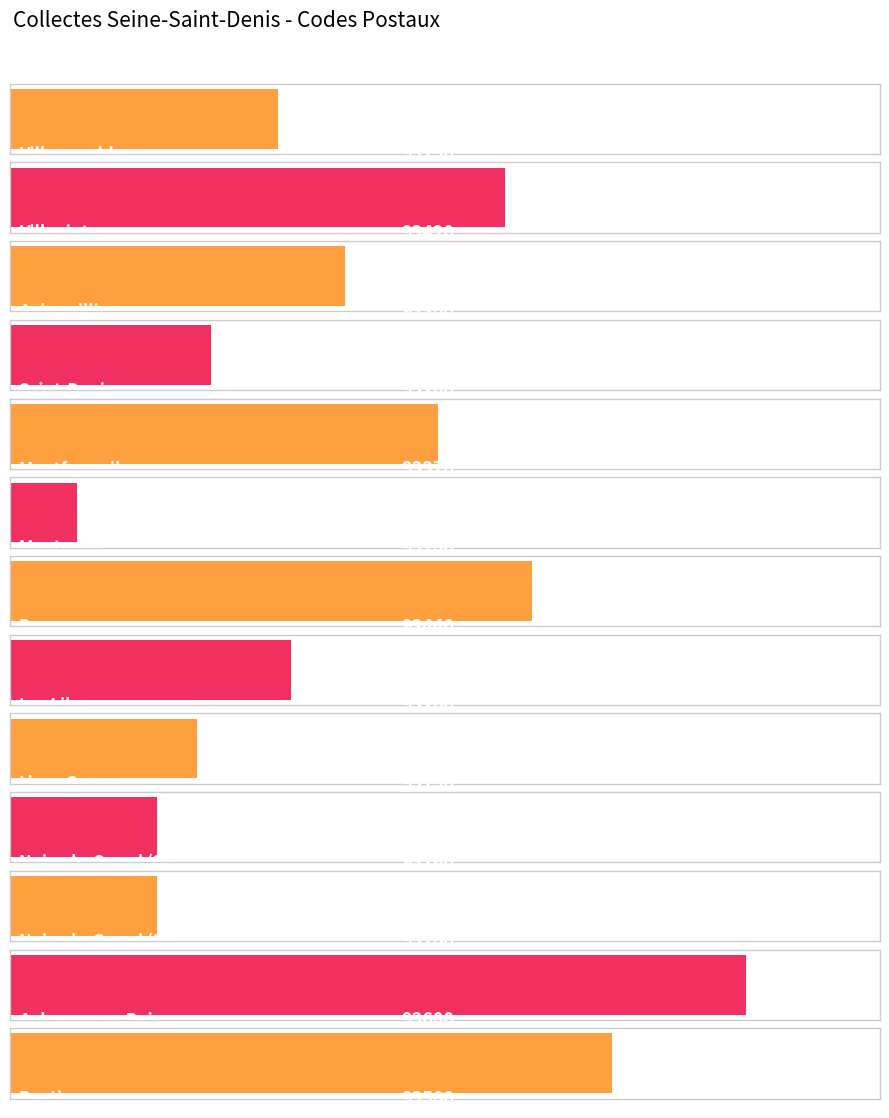

What is the difference between the maximum and minimum values in the Maximum utilization series?

500